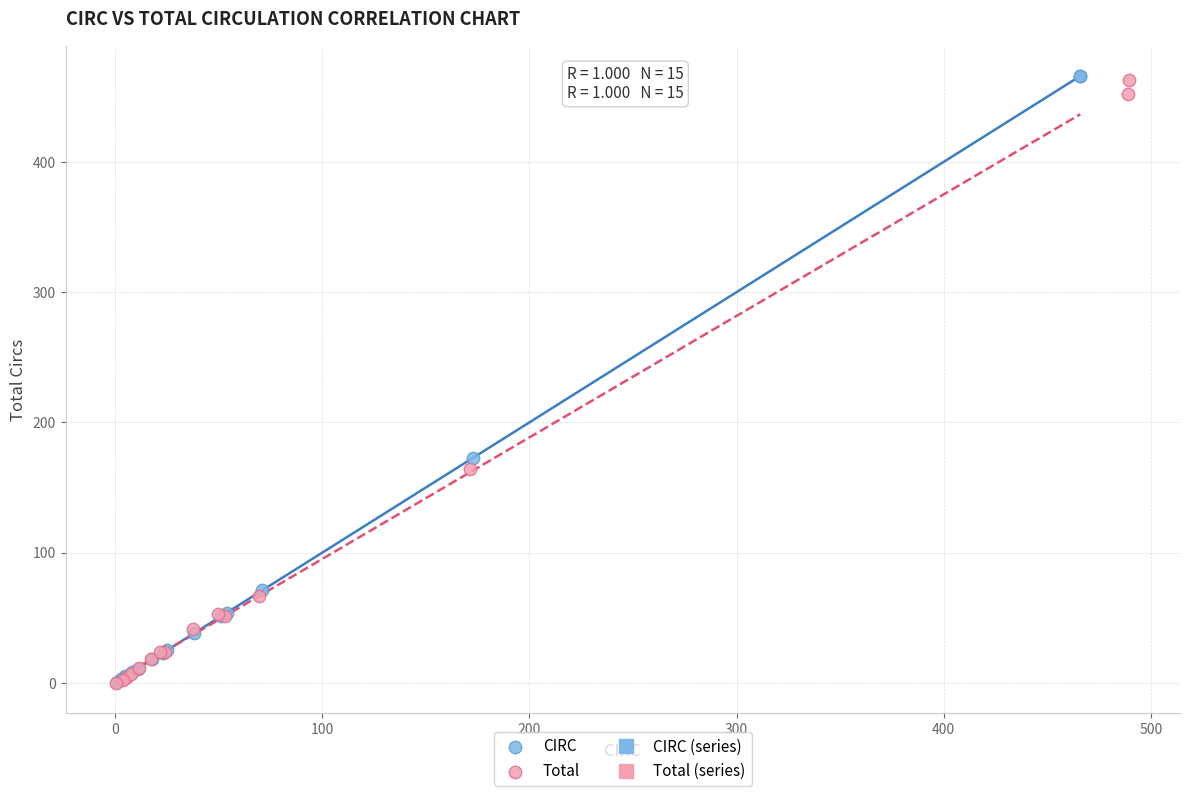

Which series has the largest Y range (max minus min)?

CIRC